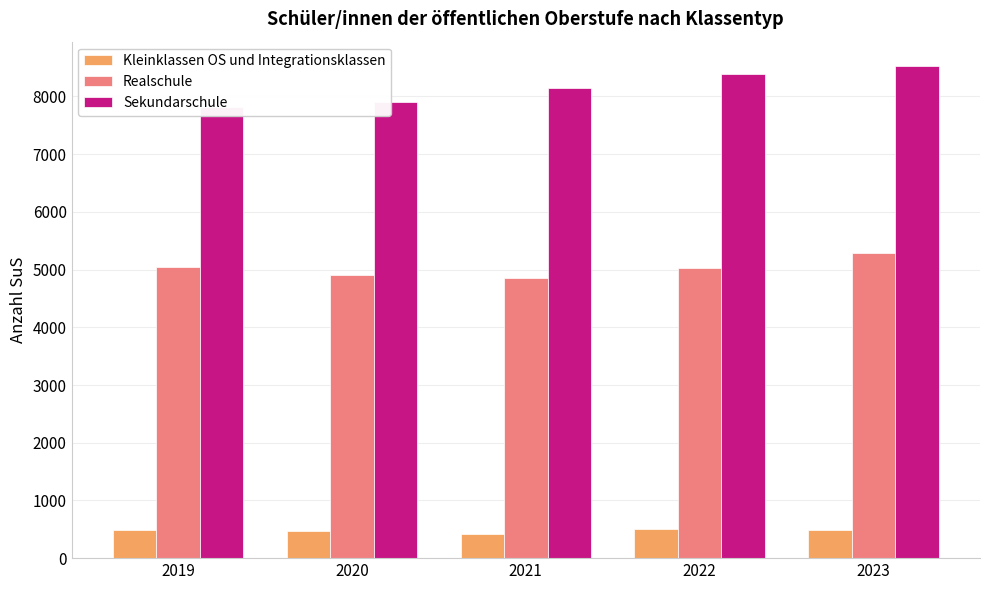

What is the difference between the Realschule values at 2023 and 2021?

433